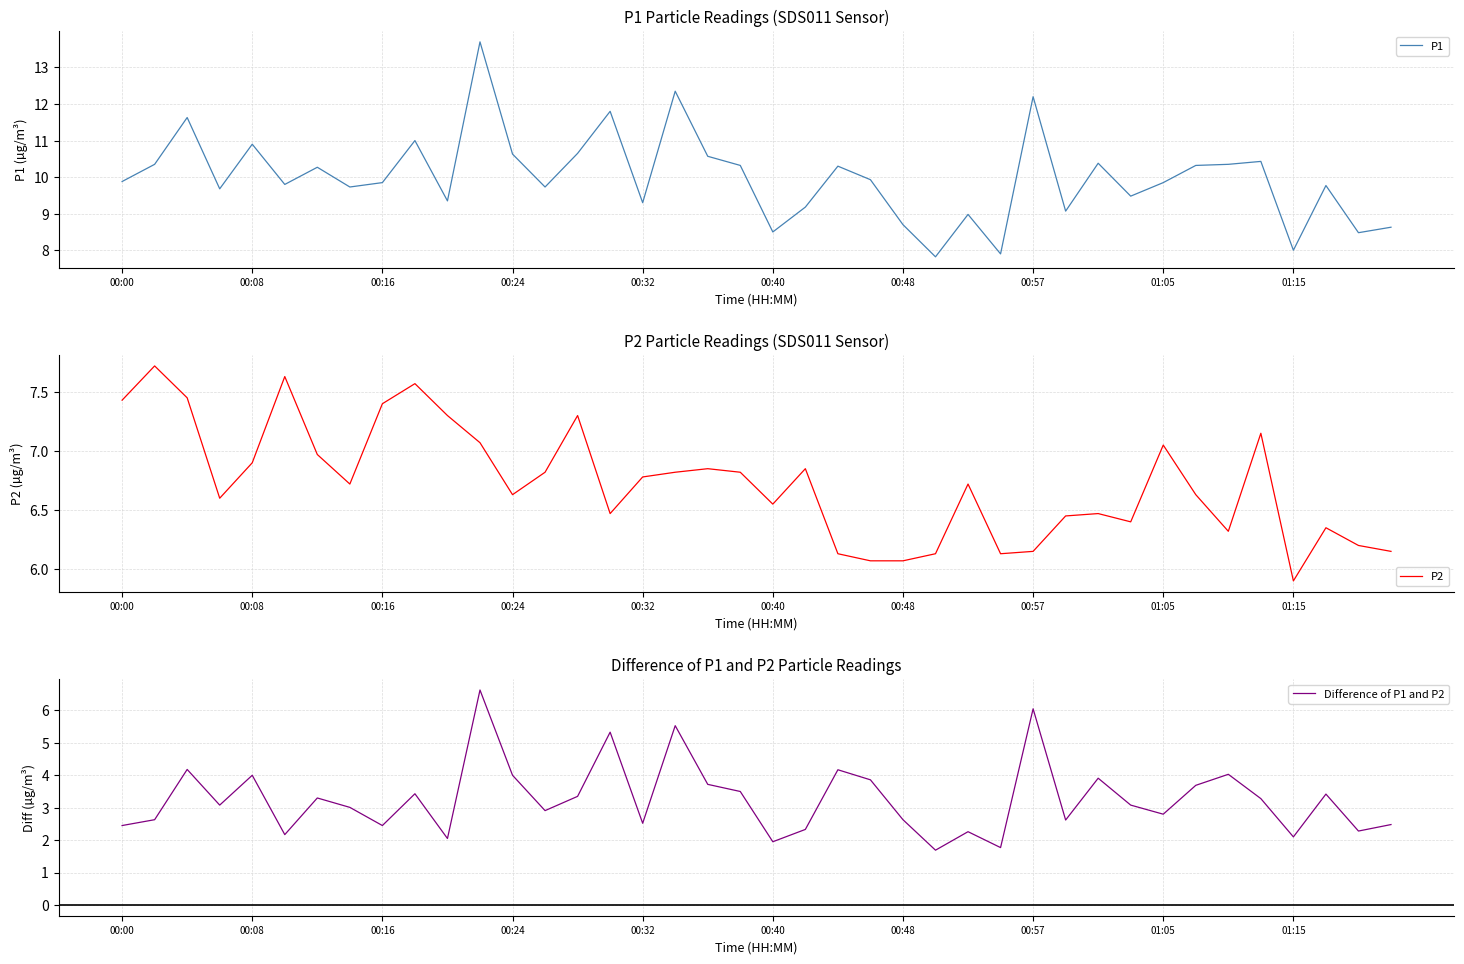

What is the maximum value for P1?

13.7